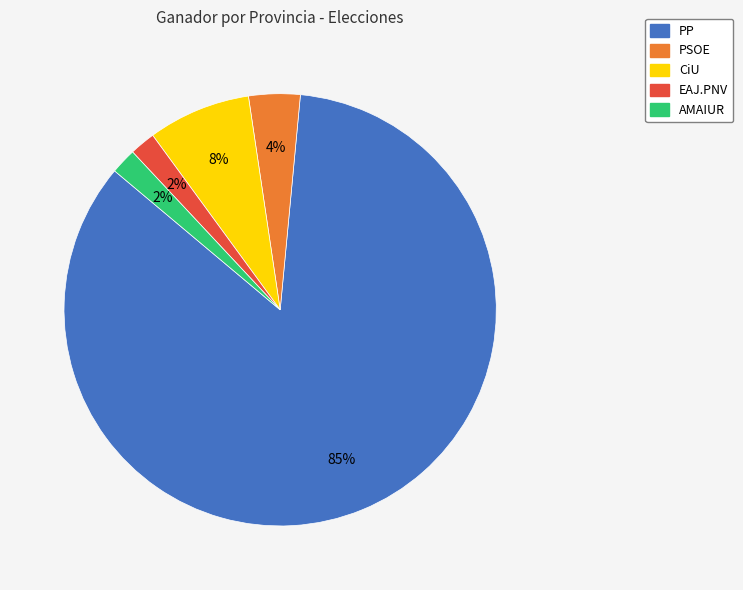

The PP slice represents 85% of the pie. True or false?

True